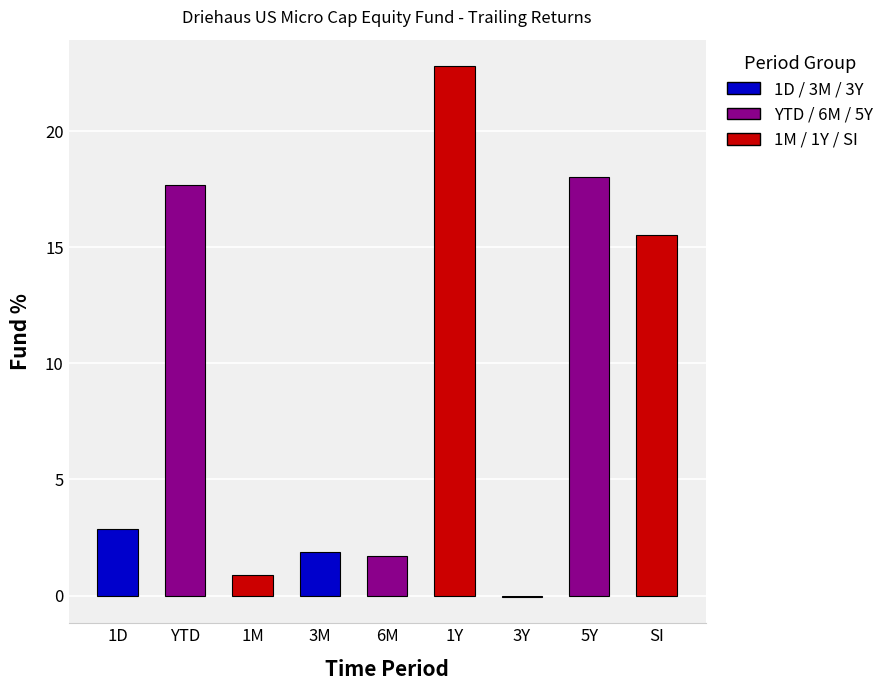

Is it true that the value at 3M is 0.6?

False